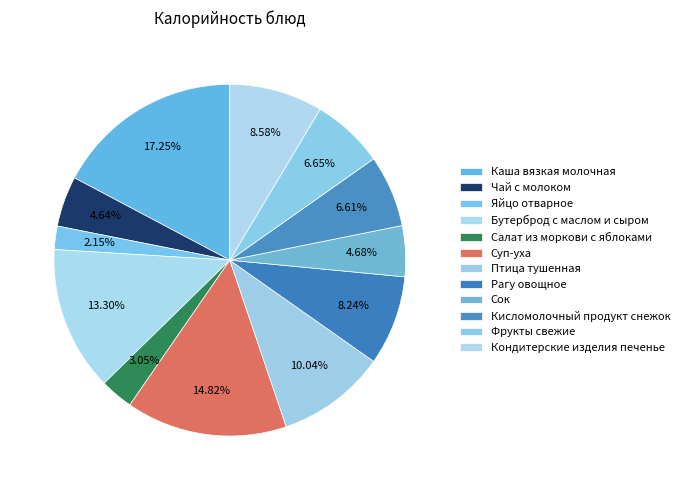

Is there any slice that represents more than half of the pie?

No